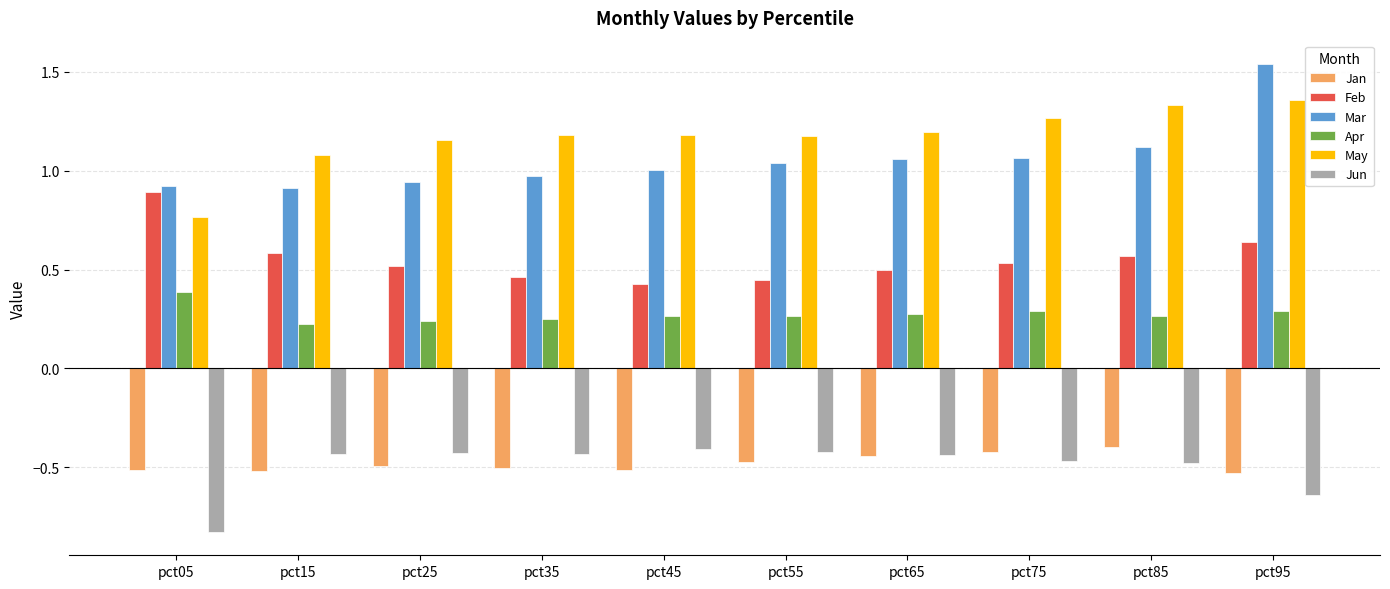

At which label does May reach its minimum?

pct05